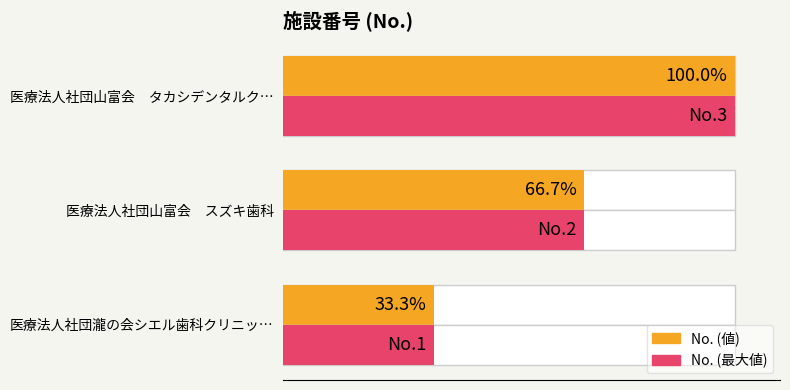

Are the bars grouped side by side (vs. stacked)?

Yes